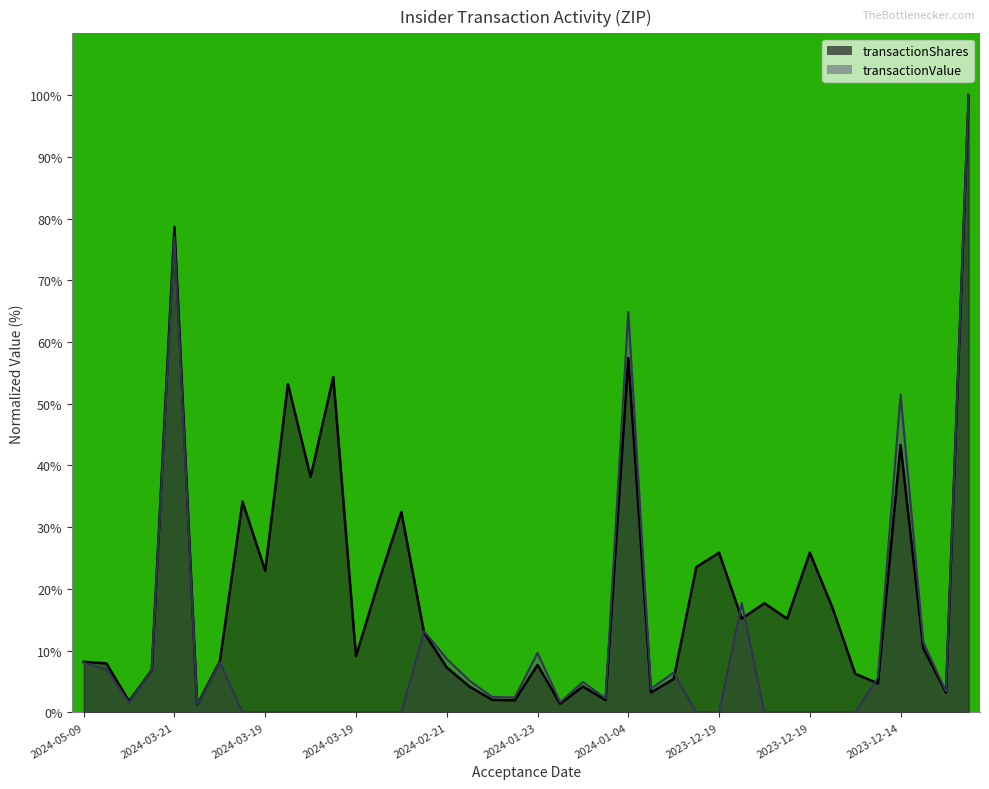

At which category does the chart reach its minimum across all series?

2024-03-19